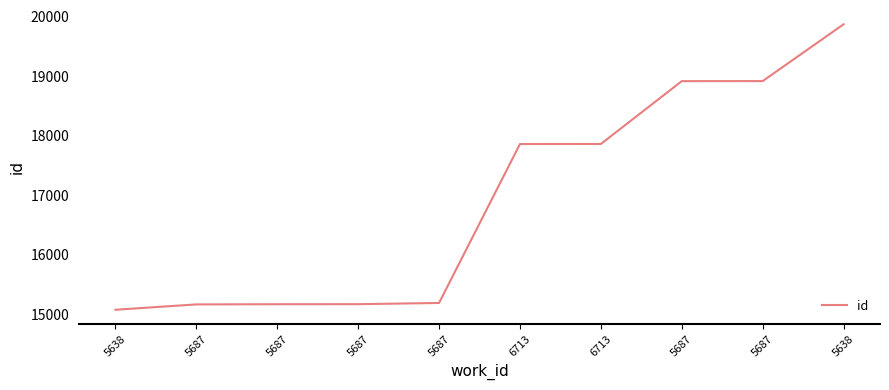

What value does the data have at 5638?

19872